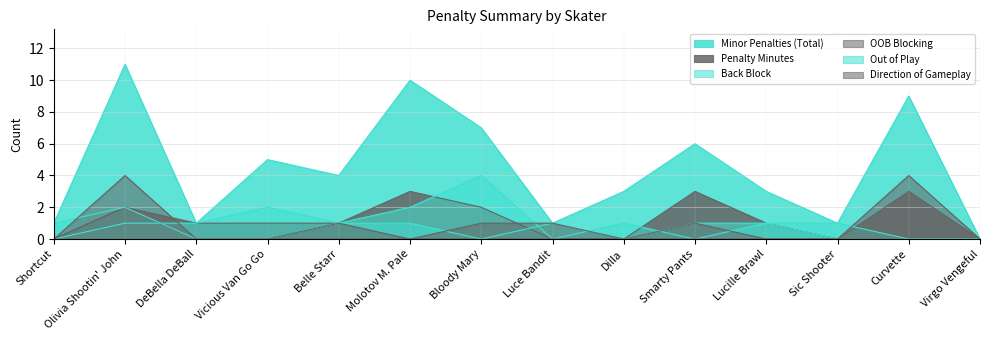

Is the value of OOB Blocking at Curvette greater than the value of Penalty Minutes at Sic Shooter?

No